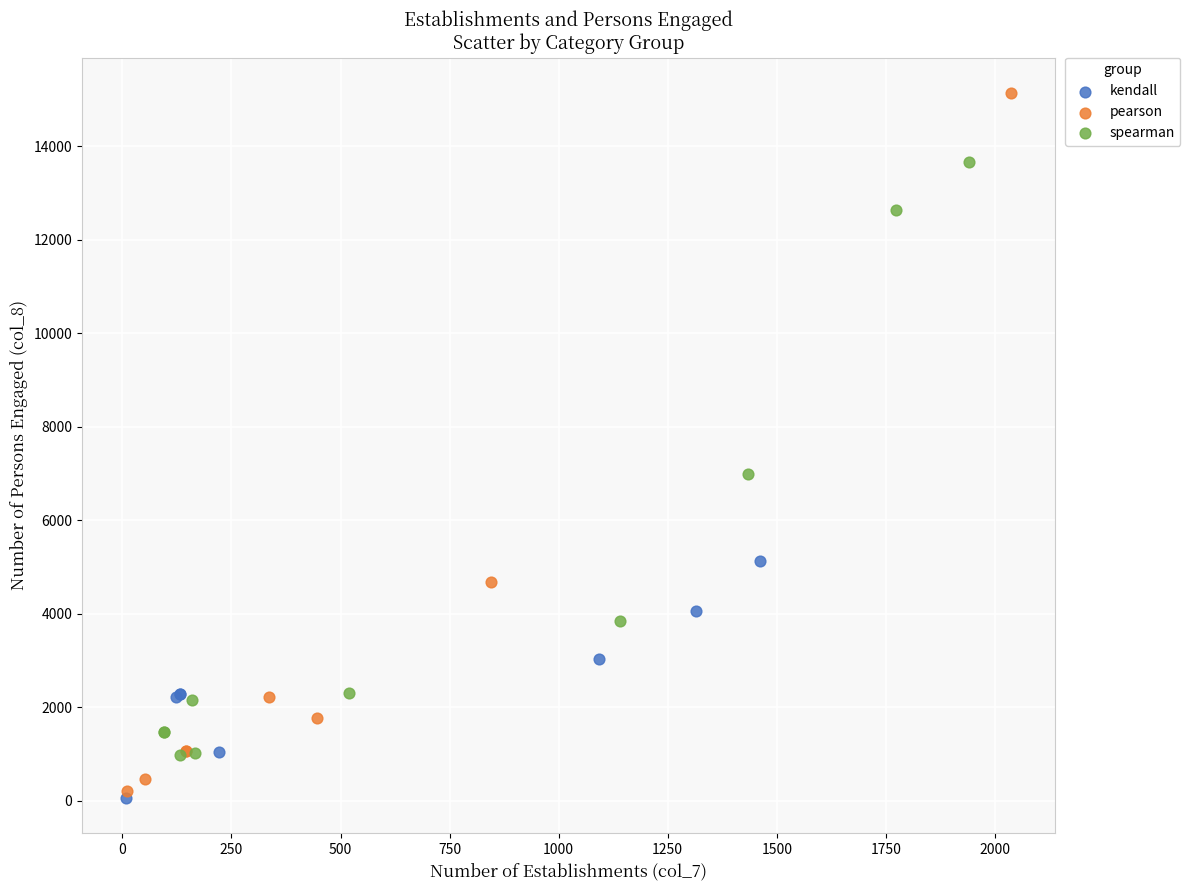

Which series reaches the maximum Y coordinate?

pearson